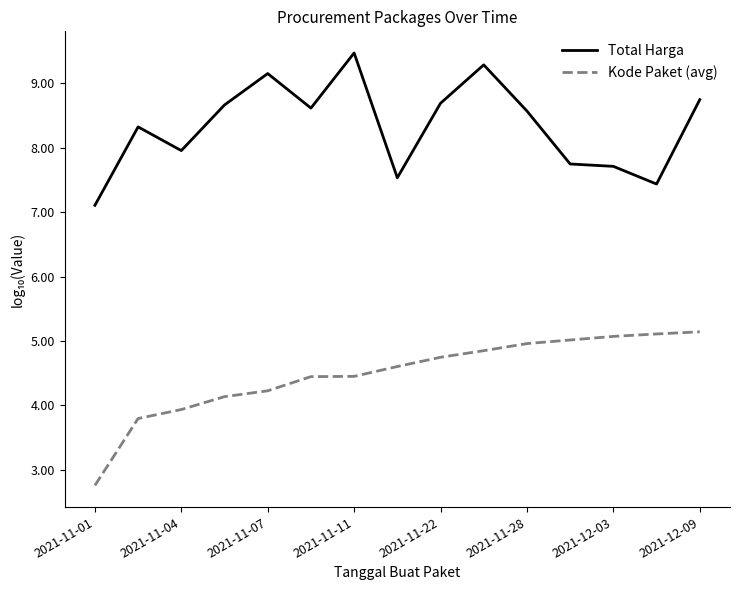

What is the difference between the maximum and minimum values in the Total Harga series?

2.4